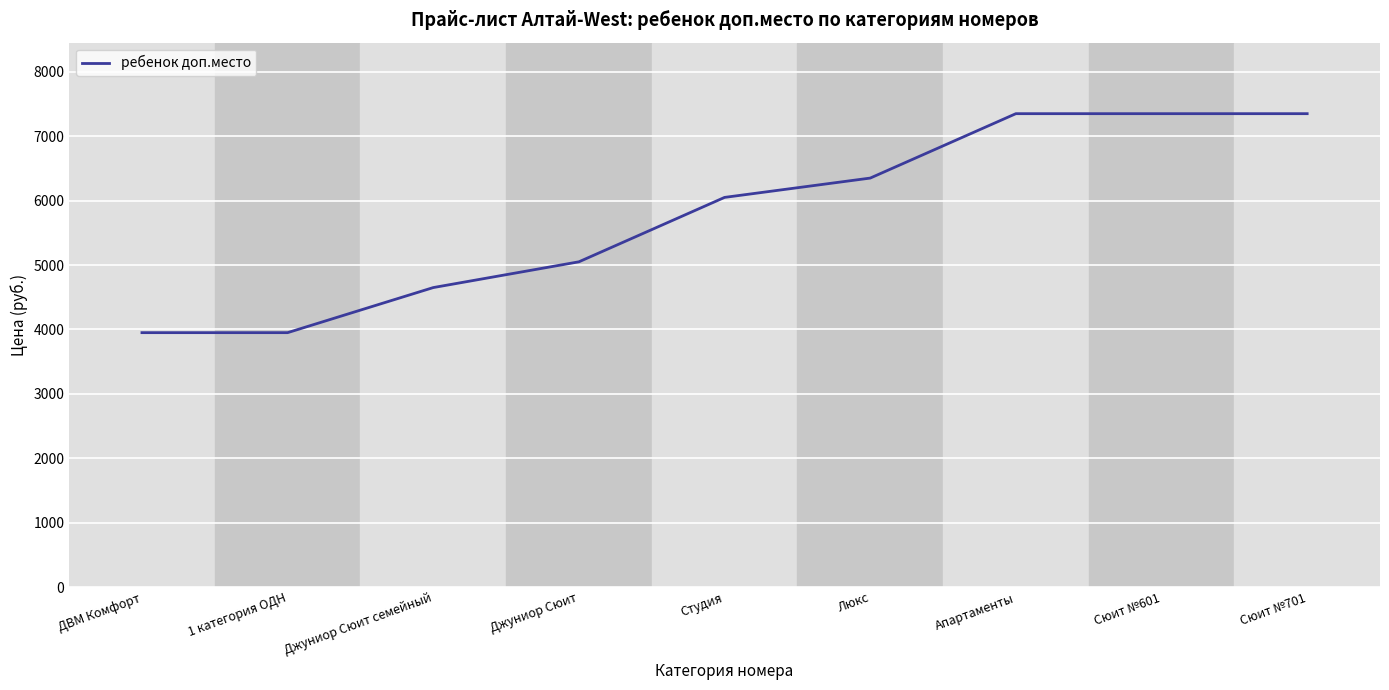

What is the greatest value displayed?

7350